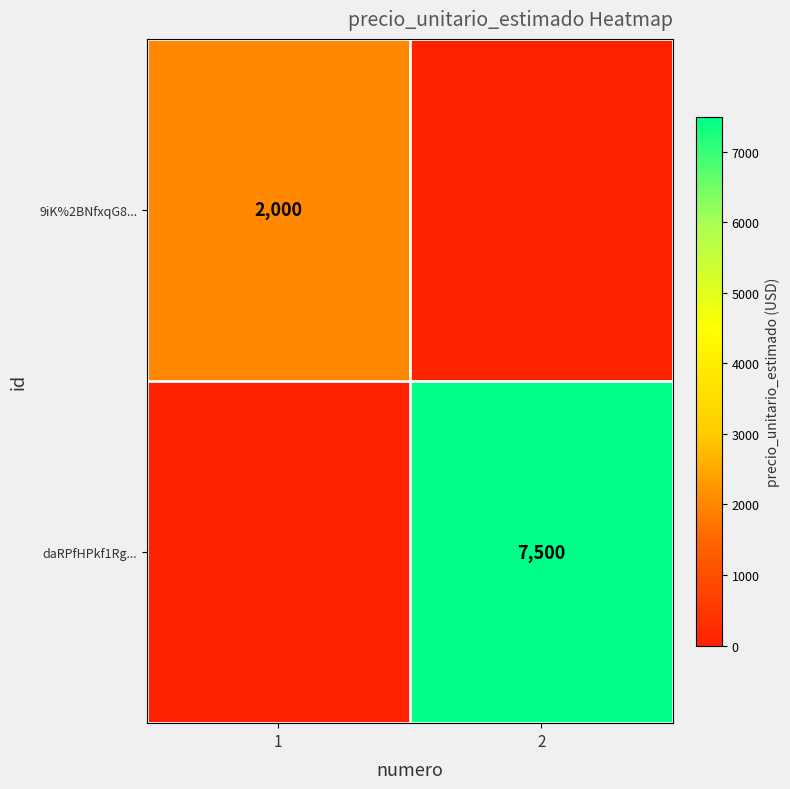

At how many categories does at least one series exceed 753?

2